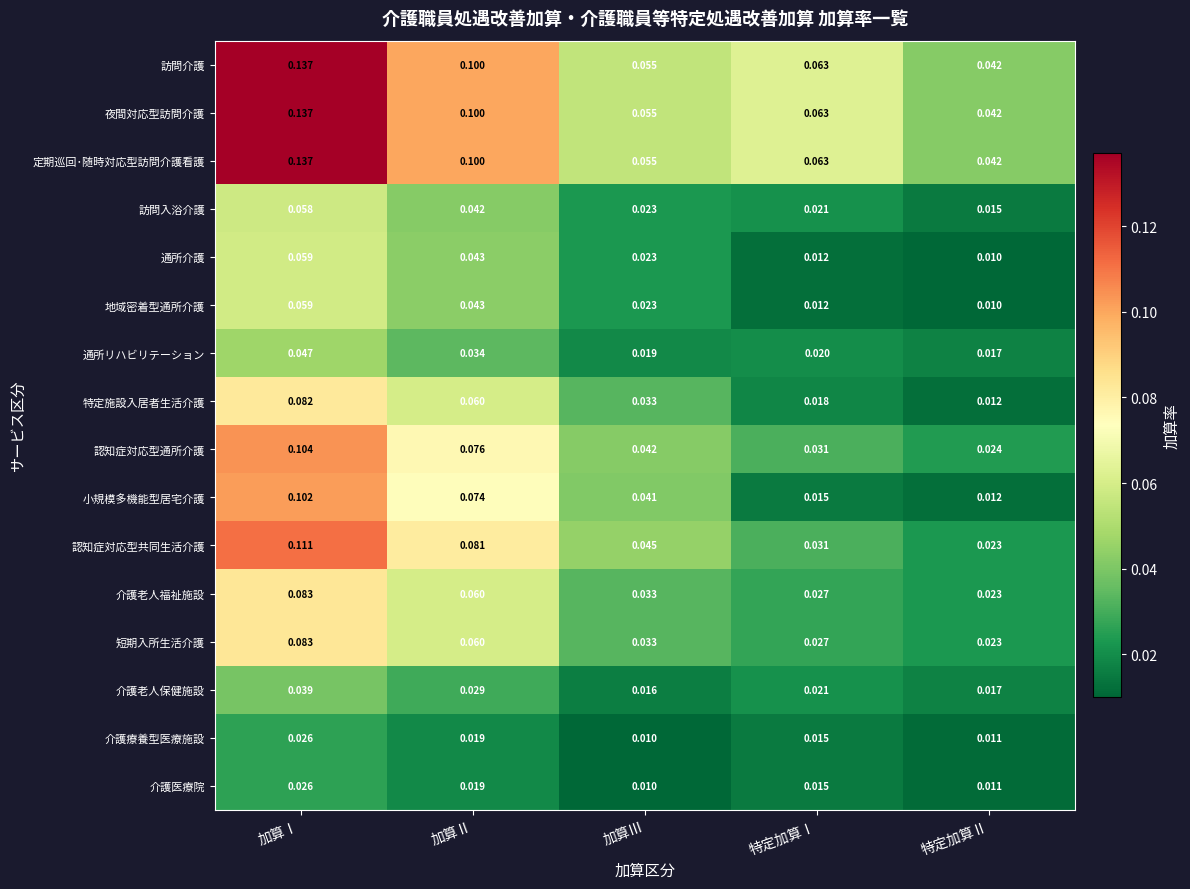

Rank the categories by 訪問入浴介護 value from lowest to highest.

特定加算Ⅱ, 特定加算Ⅰ, 加算Ⅲ, 加算Ⅱ, 加算Ⅰ